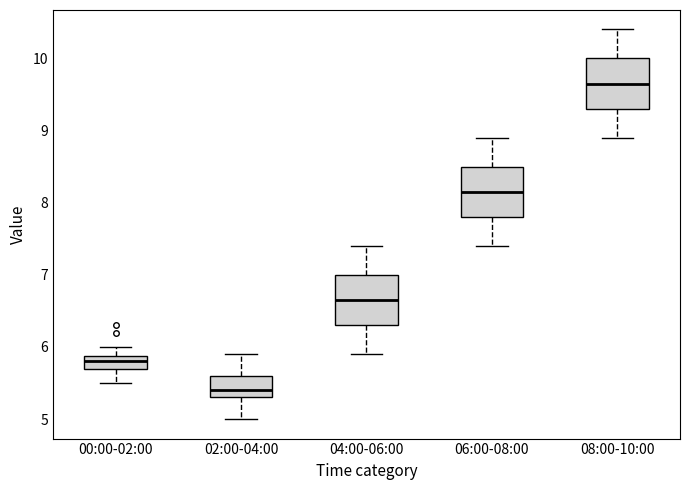

Where does the median line of the box for 06:00-08:00 sit on the y-axis? The values are not printed on the chart, so give them approximately, as read against the axis.

8.2